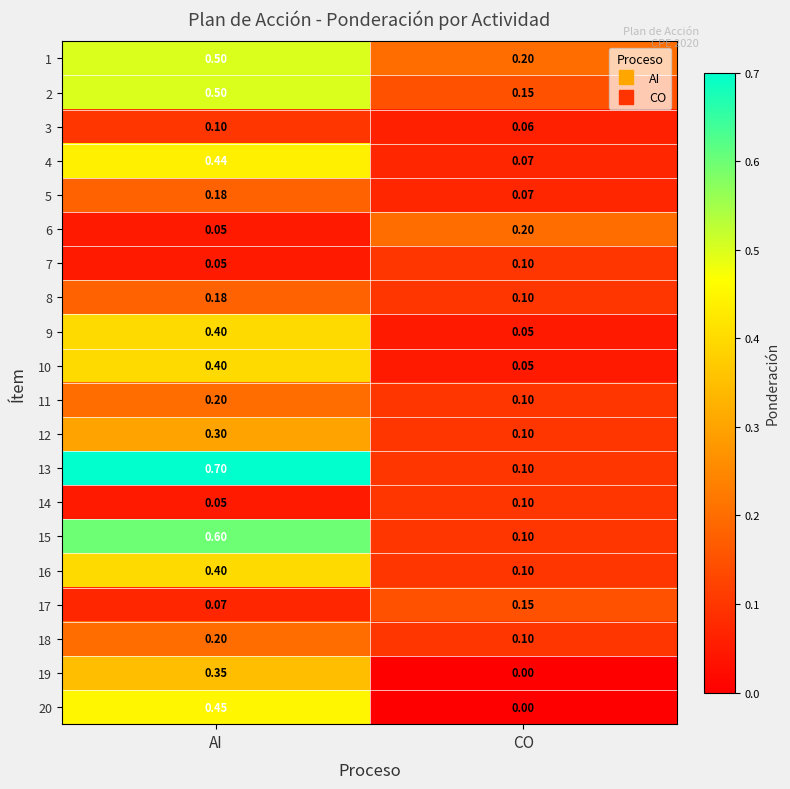

How many data points does each series have?

2